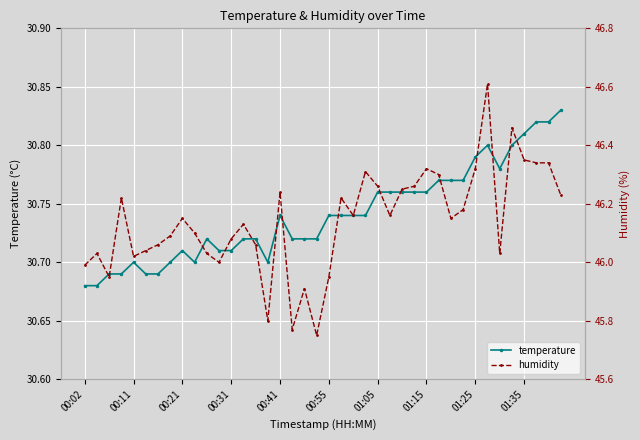

Reading right to left, what are all the values shown in this chart?

temperature: 30.8	30.8	30.8	30.8	30.8	30.8	30.8	30.8	30.8	30.8	30.8	30.8	30.8	30.8	30.8	30.8	30.7	30.7	30.7	30.7	30.7	30.7	30.7	30.7	30.7	30.7	30.7	30.7	30.7	30.7	30.7	30.7	30.7	30.7	30.7	30.7	30.7	30.7	30.7	30.7
humidity: 46.2	46.3	46.3	46.4	46.5	46.0	46.6	46.3	46.2	46.1	46.3	46.3	46.3	46.2	46.2	46.3	46.3	46.2	46.2	46.0	45.8	45.9	45.8	46.2	45.8	46.1	46.1	46.1	46.0	46.0	46.1	46.1	46.1	46.1	46.0	46.0	46.2	46.0	46.0	46.0